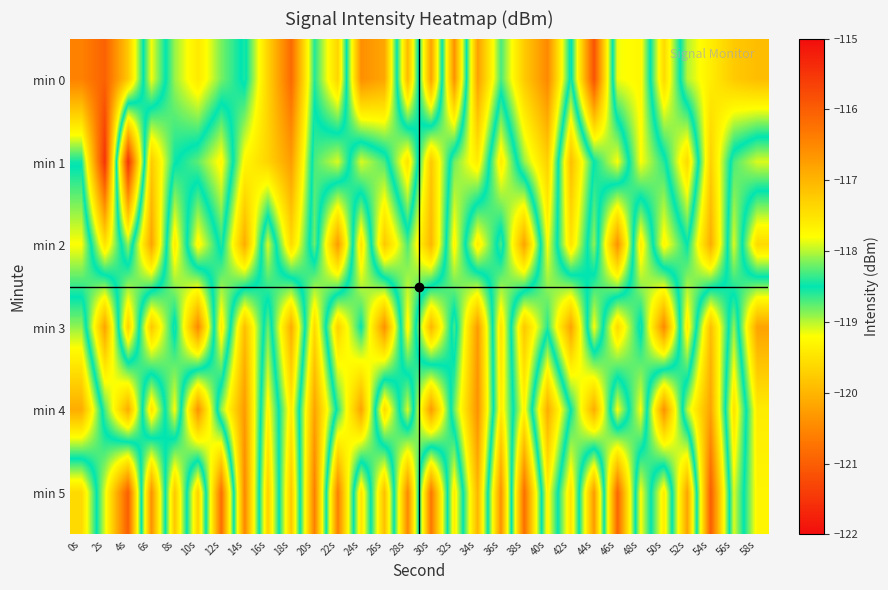

What is the maximum value shown in the chart?

-115.5